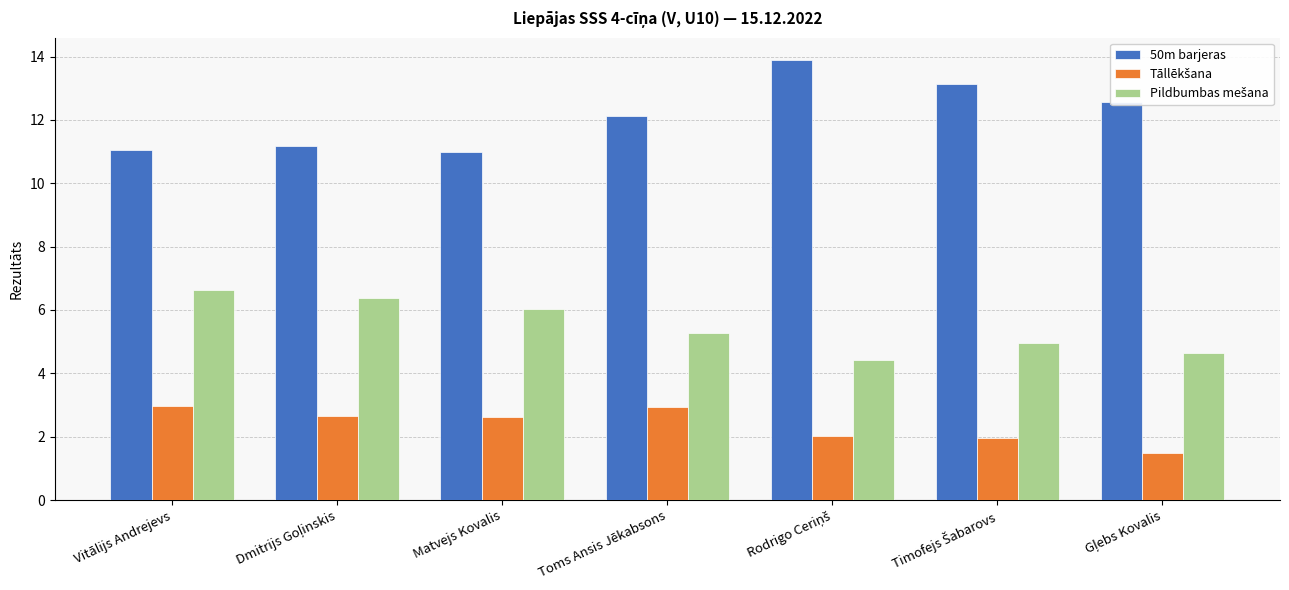

Which series has the largest total across all categories?

50m barjeras